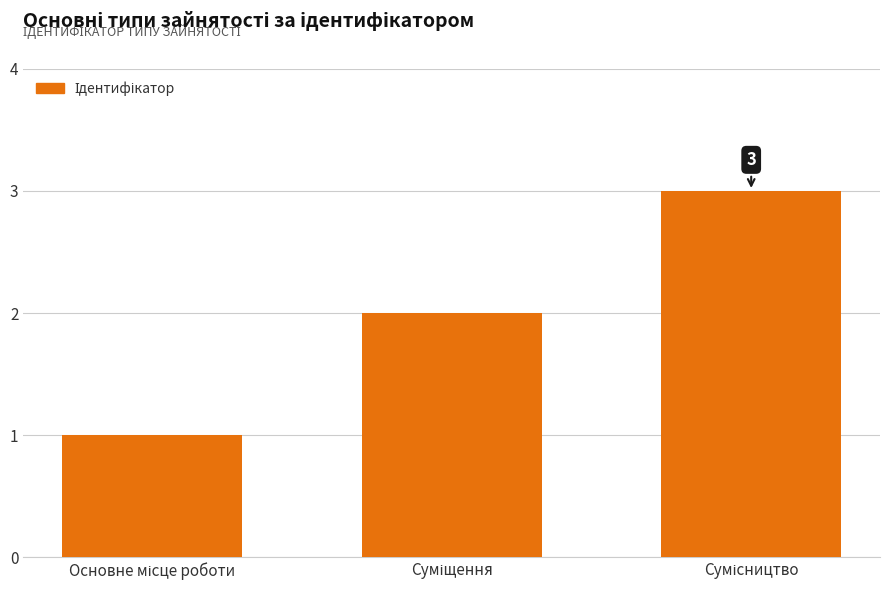

How many bars are there in total?

3